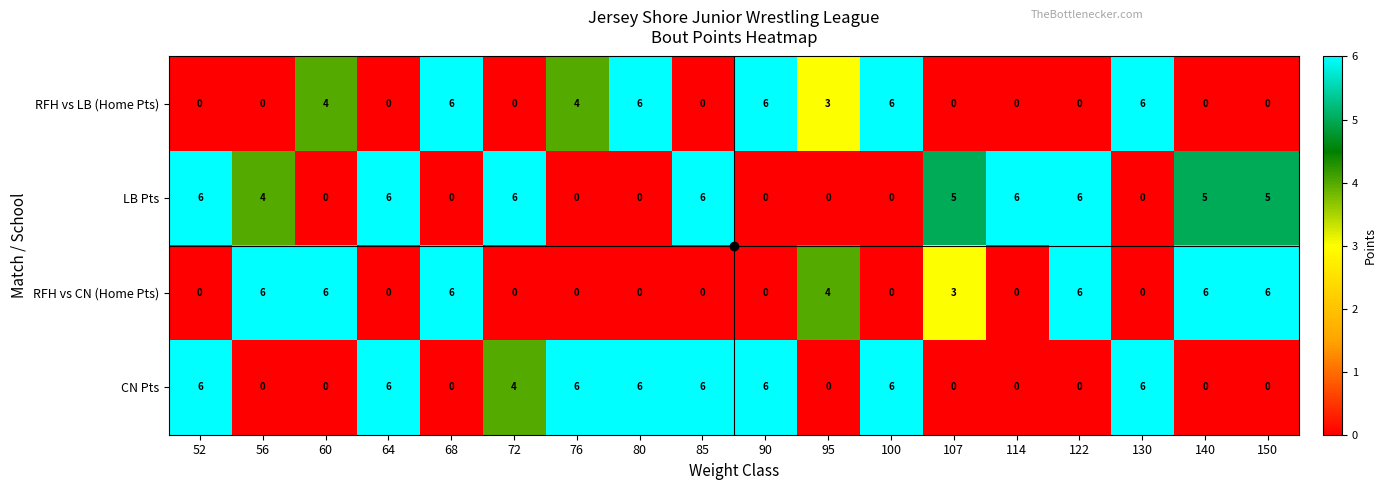

True or false: RFH vs LB (Home Pts) has a value of 6 at 68.

True